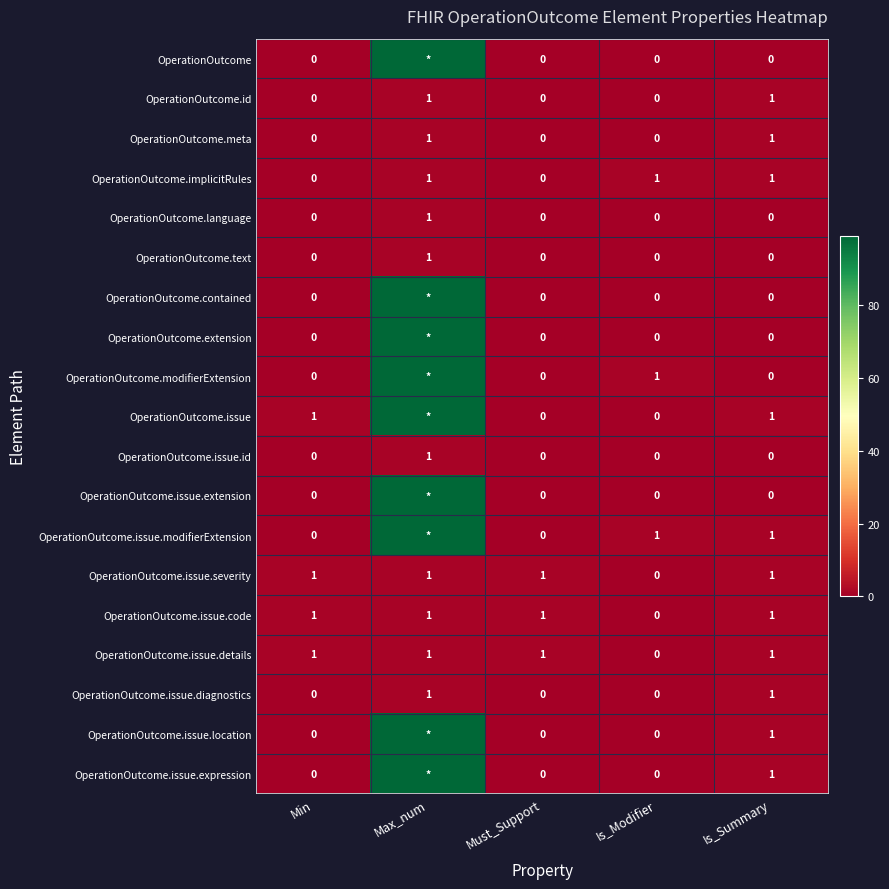

What is the greatest value displayed?

99